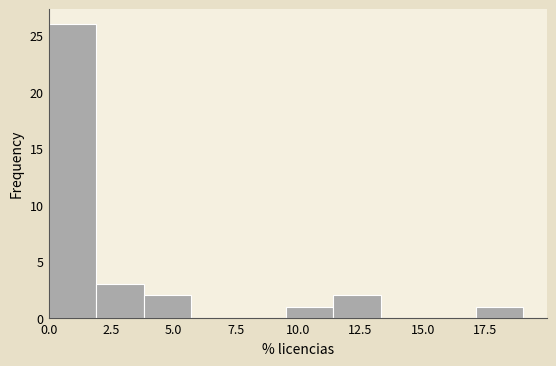

Read against the x-axis, roughly where is the centre of the tallest bar?

1.0